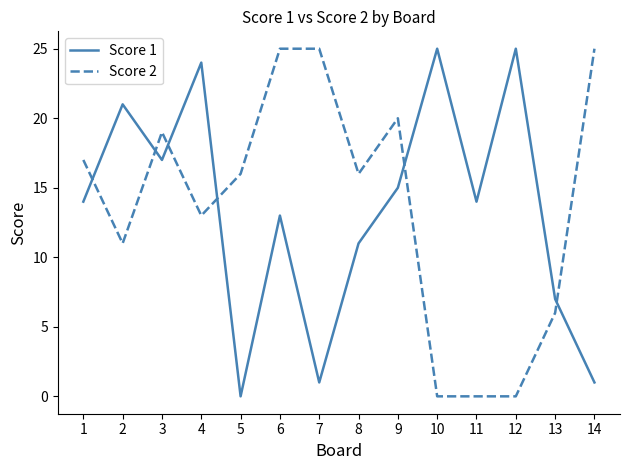

Count the number of categories in the chart.

14